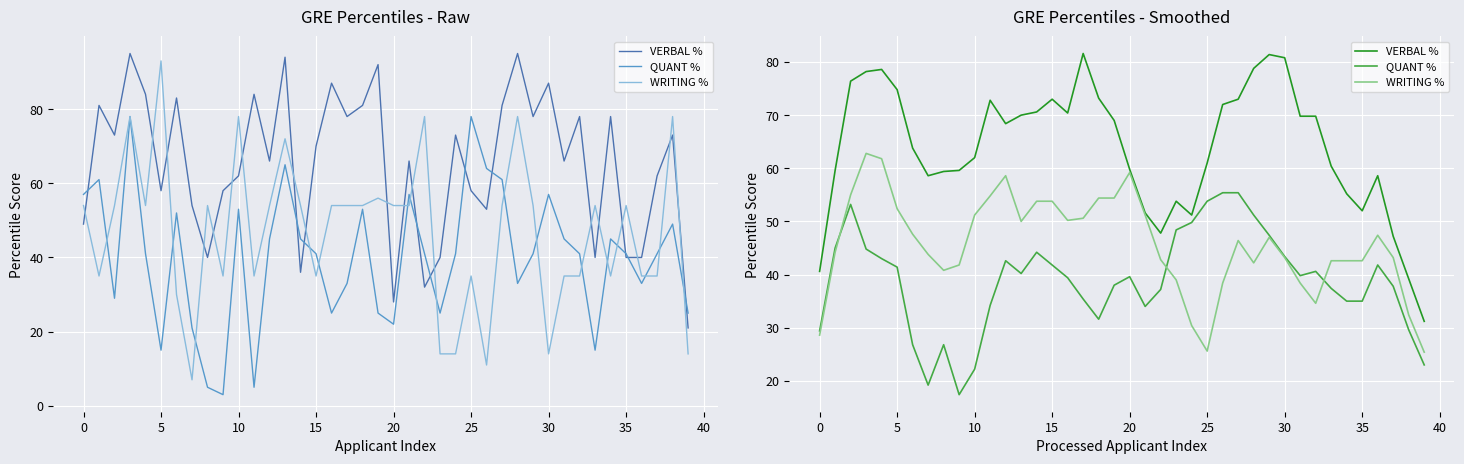

List the series in order of their peak value, highest first.

VERBAL %, WRITING %, QUANT %